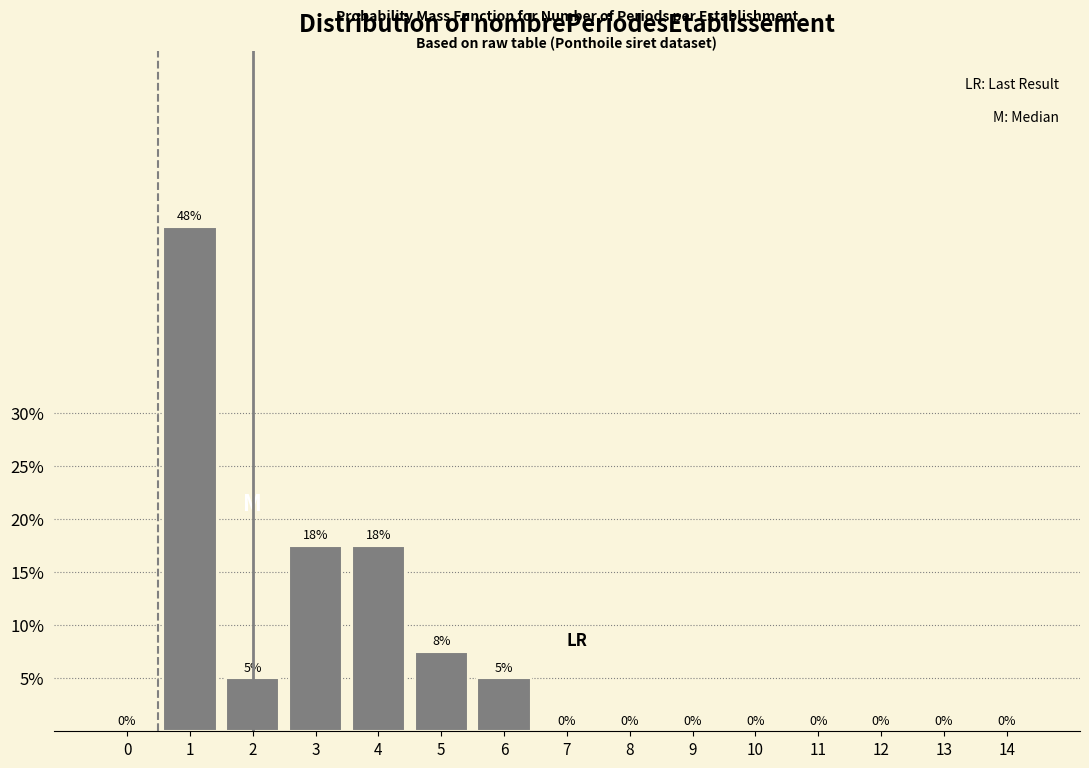

True or false: the data shows 0.0 at 10.

True